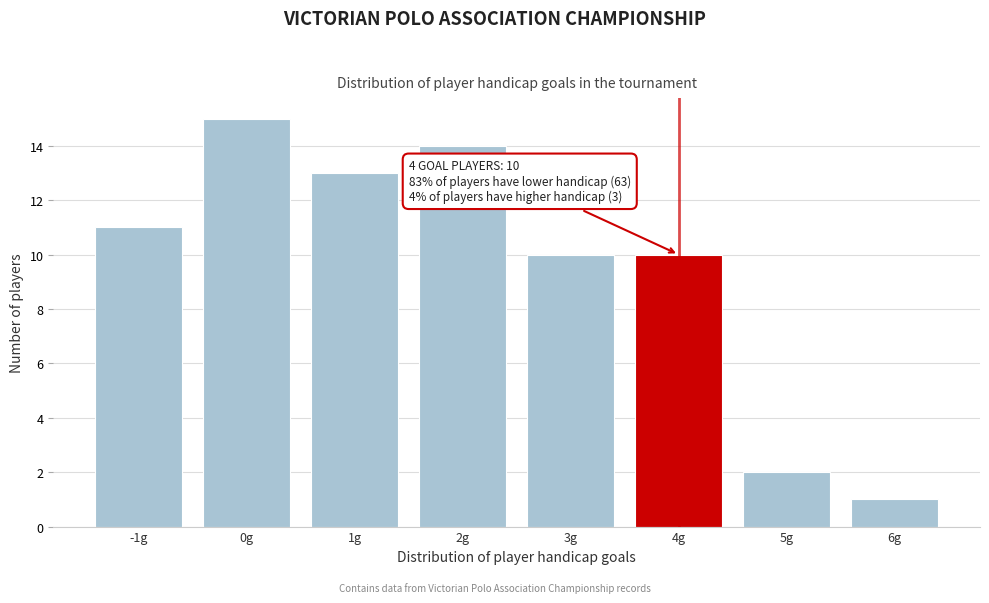

Which range on the x-axis has the tallest bar?

-0.5 to 0.5